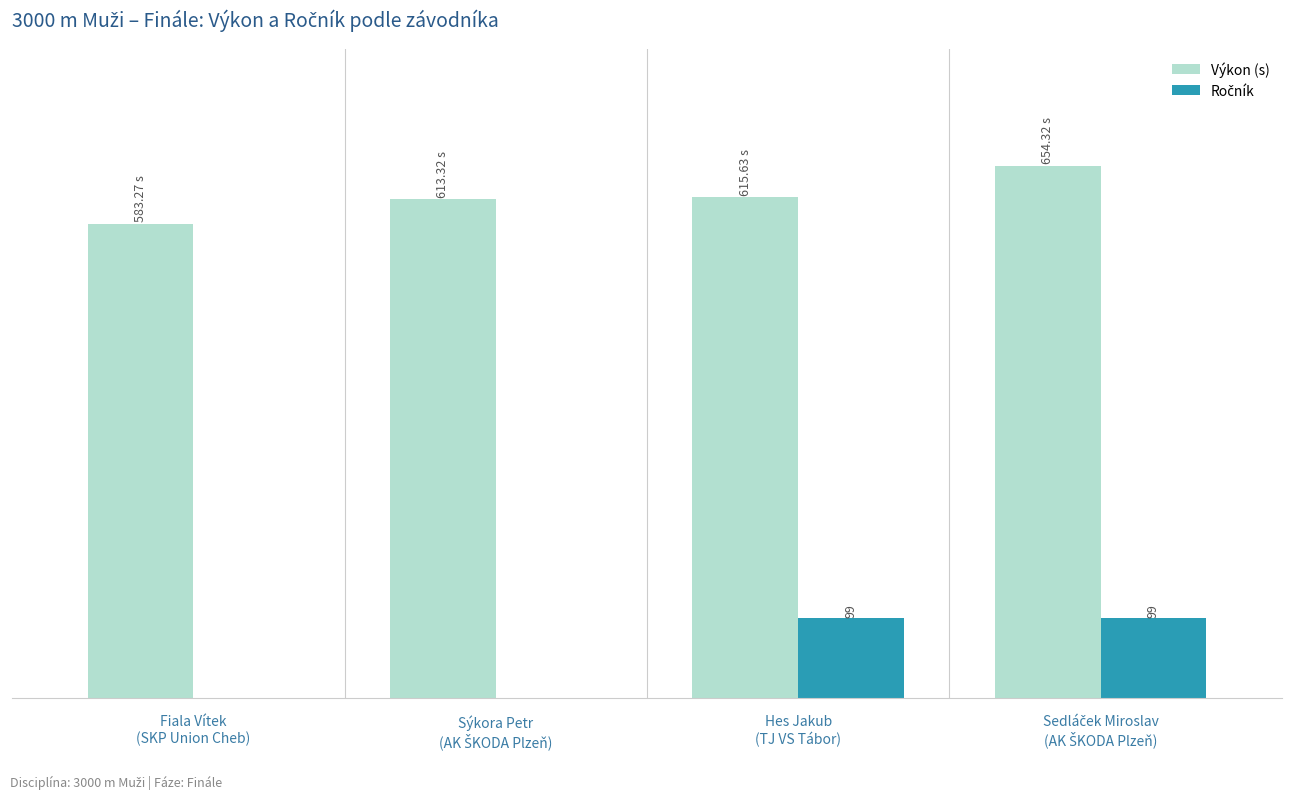

Does the chart contain stacked bars?

No